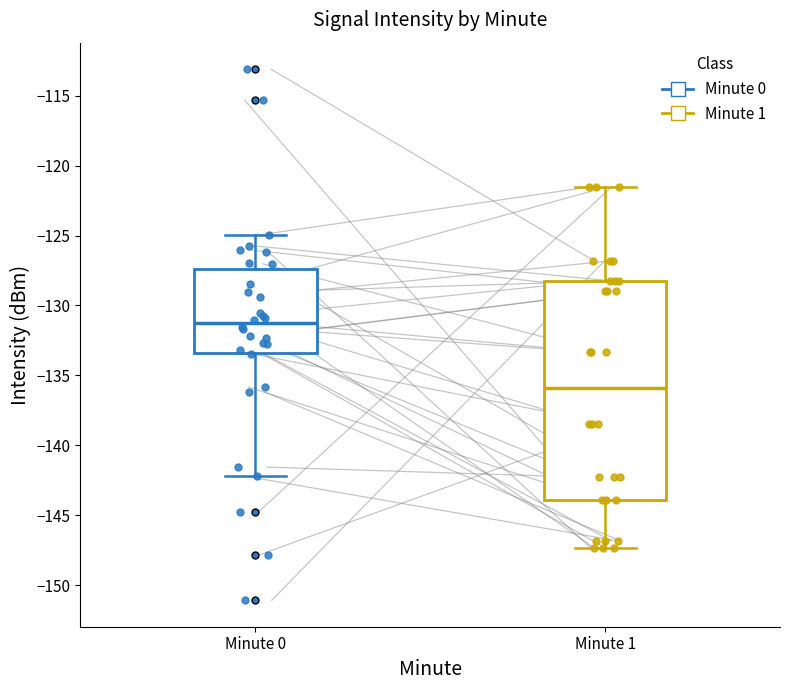

Where is the upper edge of the box for Minute 0 on the y-axis? The values are not printed on the chart, so give them approximately, as read against the axis.

-127.5